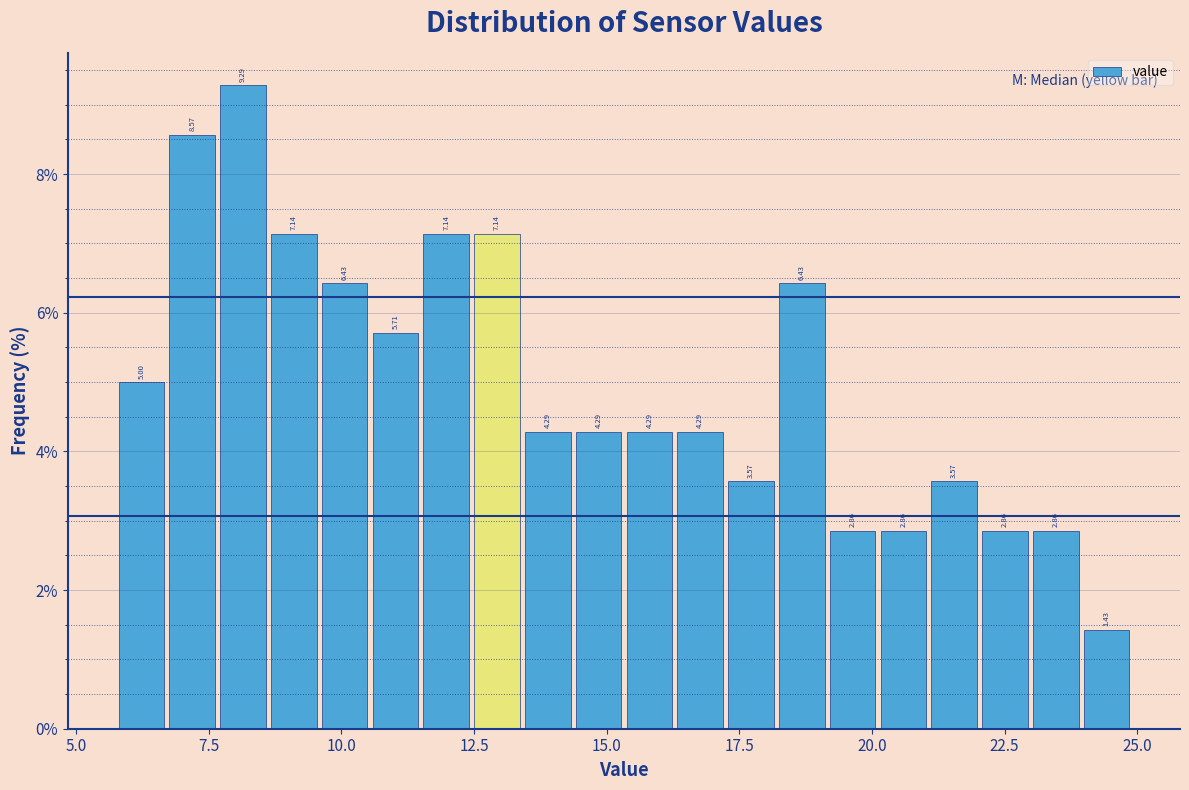

Read against the x-axis, roughly where is the centre of the tallest bar?

8.0